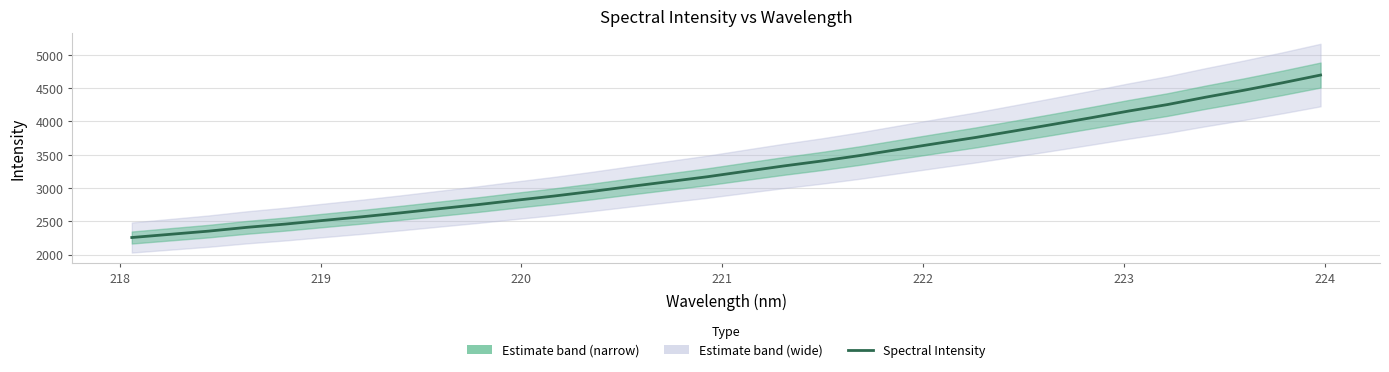

How many lines are shown in the chart?

1